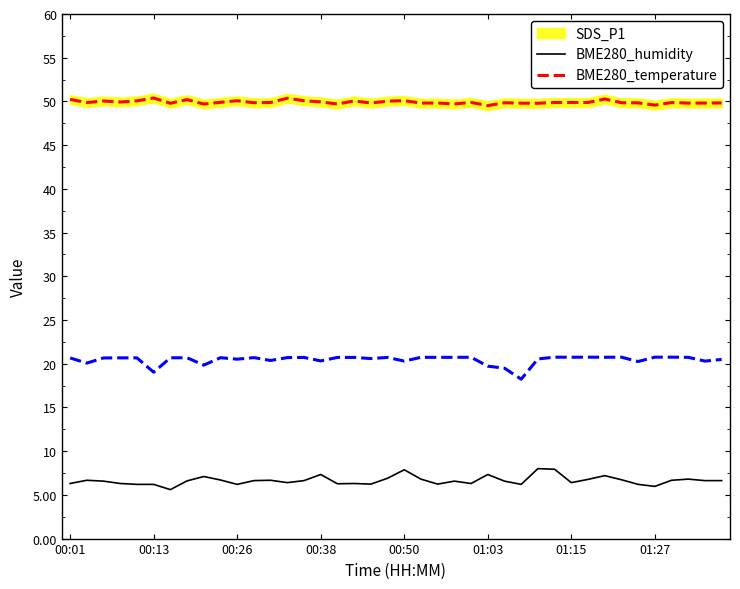

What is the sum of all SDS_P1 values?

265.6